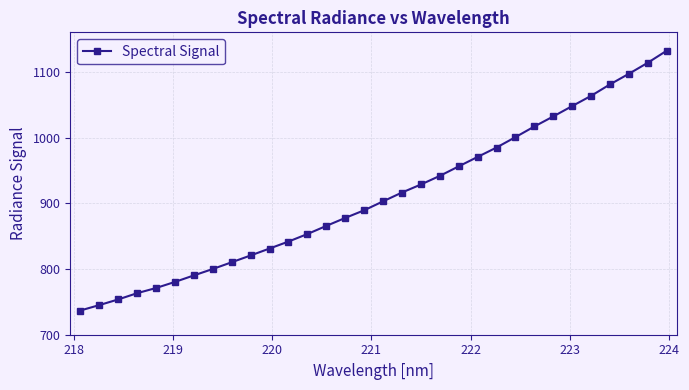

Reading left to right, list all the values displayed in this chart.

736.8	745.0	753.6	763.1	771.0	780.3	790.2	800.0	810.2	820.6	831.1	841.7	853.2	865.6	877.7	889.3	902.9	916.3	928.5	941.7	956.2	970.5	984.8	1000.6	1016.8	1032.1	1047.9	1063.4	1080.8	1097.0	1113.8	1132.1